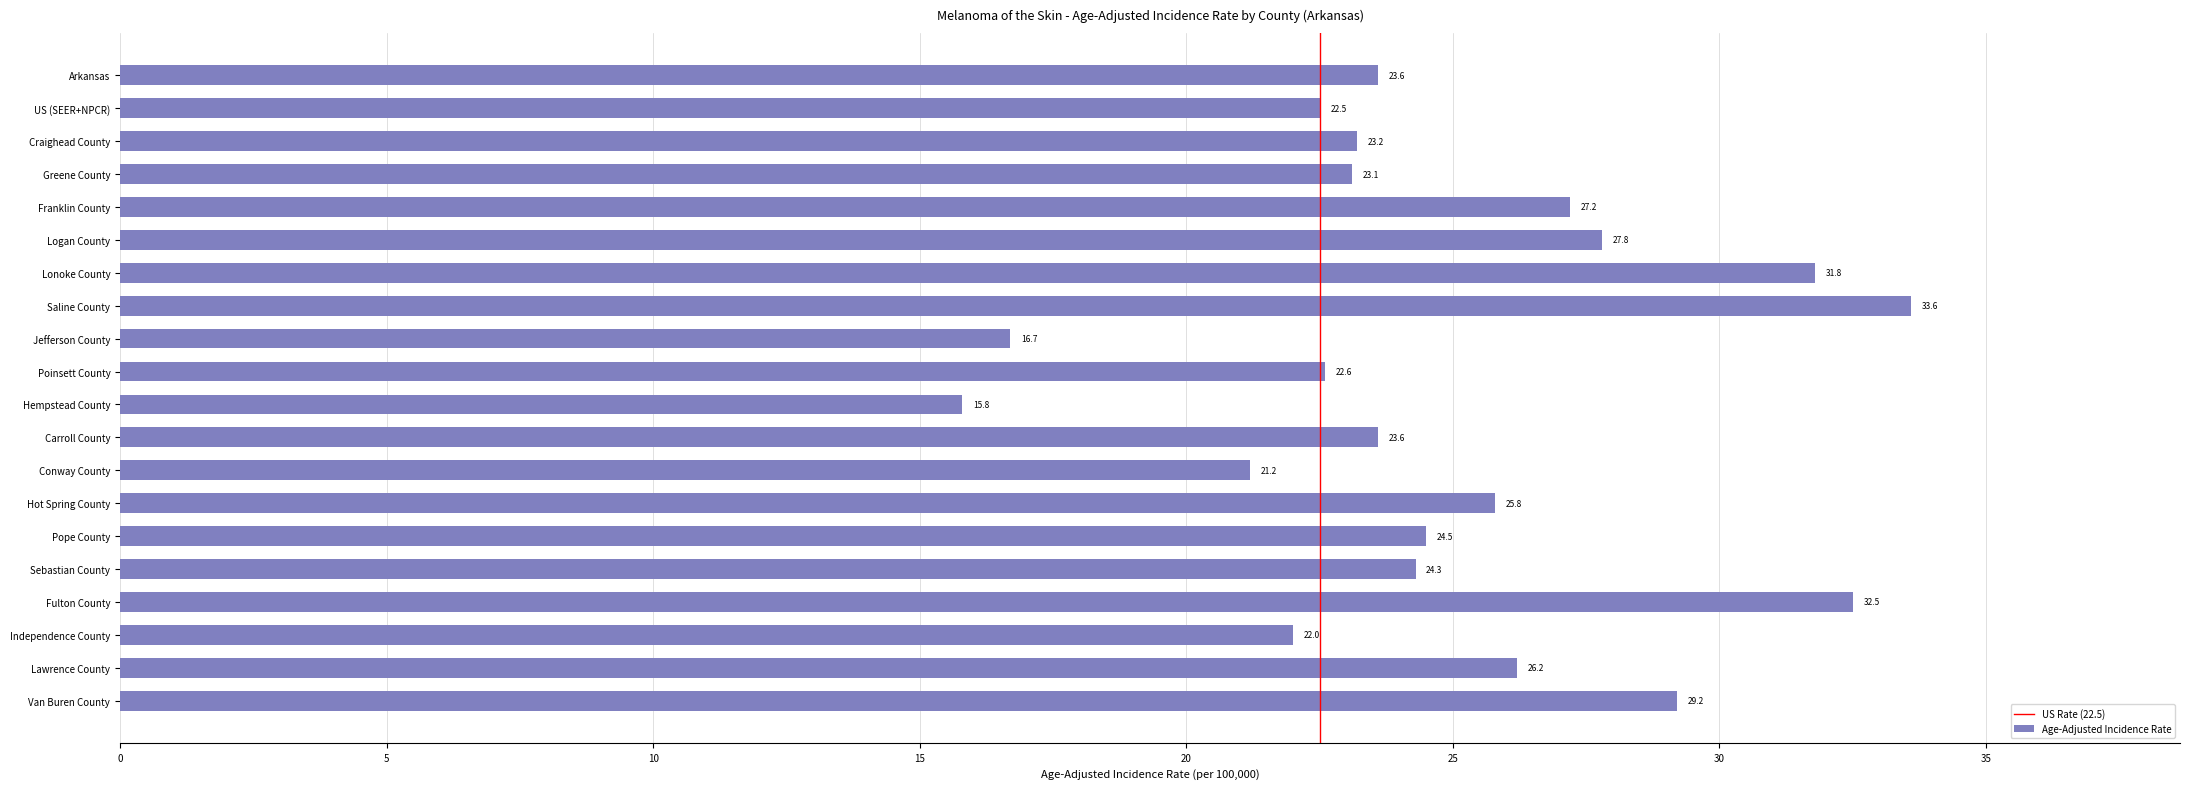

What is the average value?

24.9